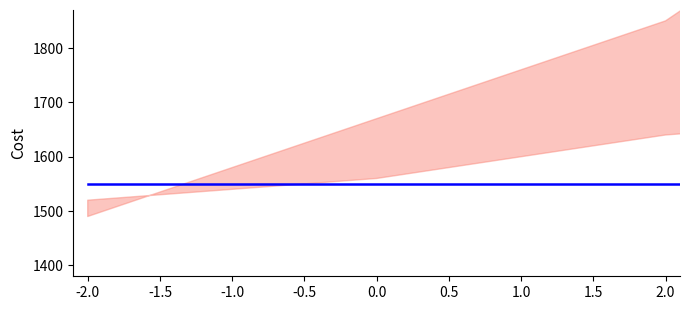

What is the label of the 3rd point from the left?

-1.0